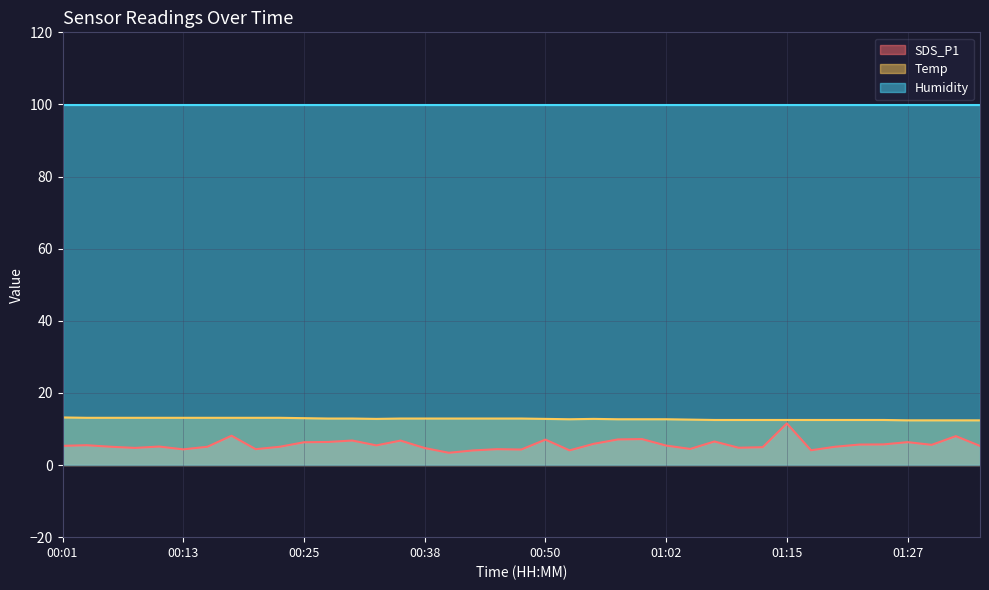

The value of SDS_P1 at 00:13 is 0.9. True or false?

False